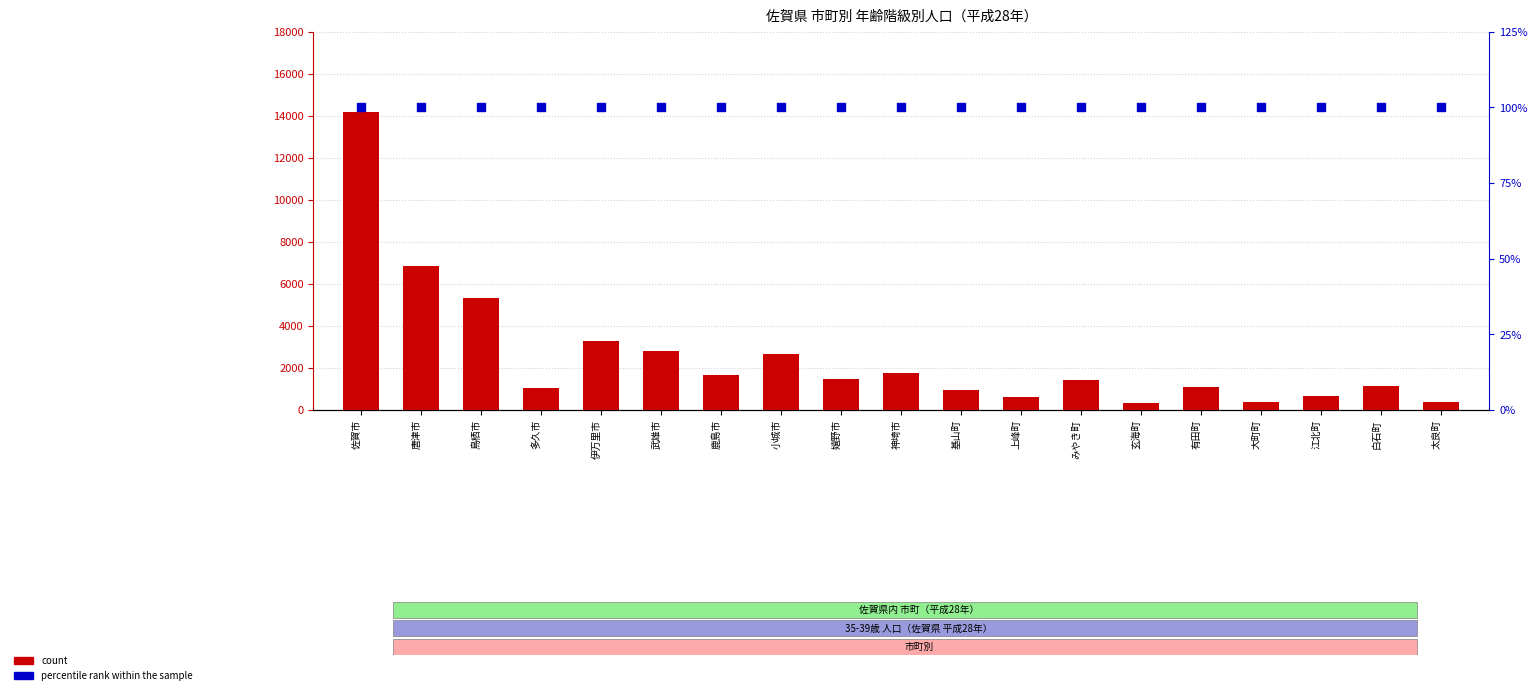

At how many categories does at least one series exceed 10713?

1